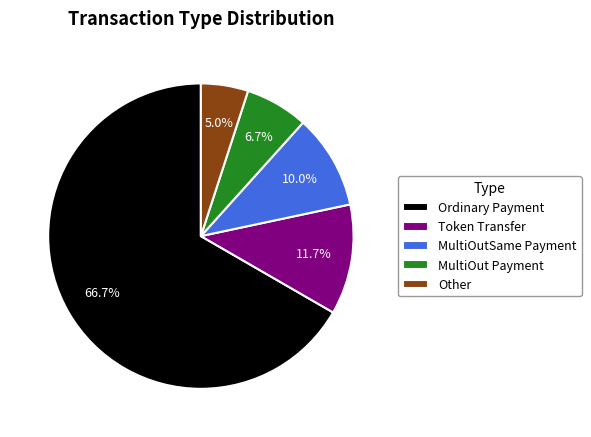

To the nearest percent, what is the combined percentage of MultiOut Payment and Token Transfer?

18%